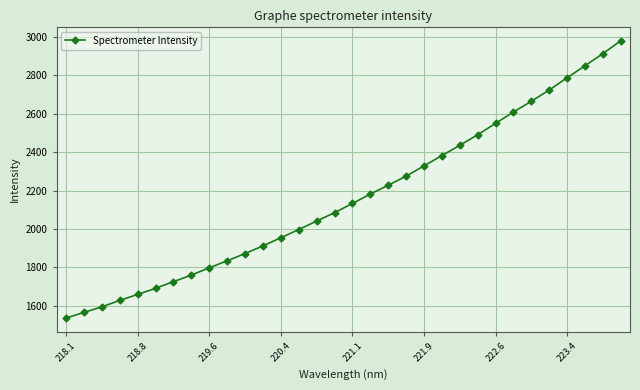

What is the average value?

2162.4